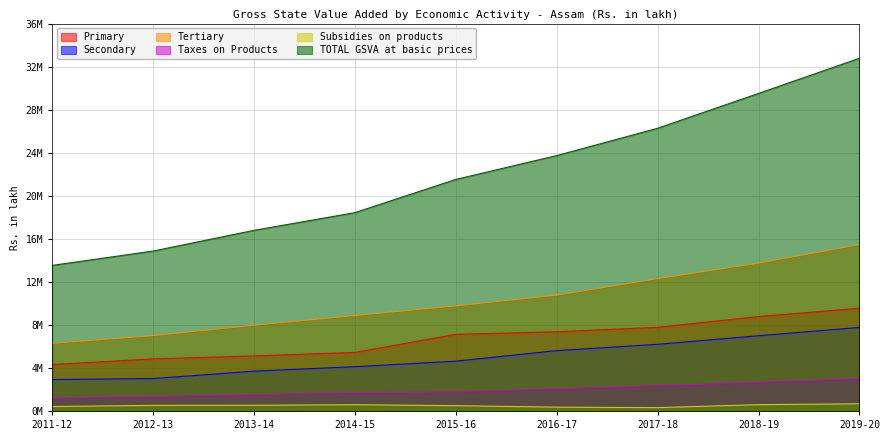

At which category does the chart reach its minimum across all series?

2017-18